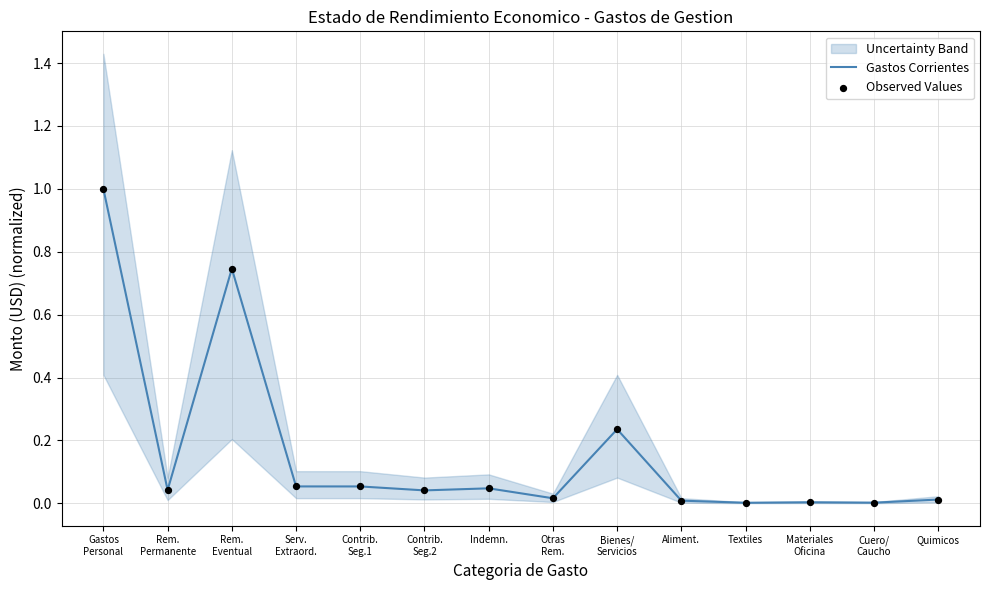

Which series has the largest Y range (max minus min)?

Gastos Corrientes